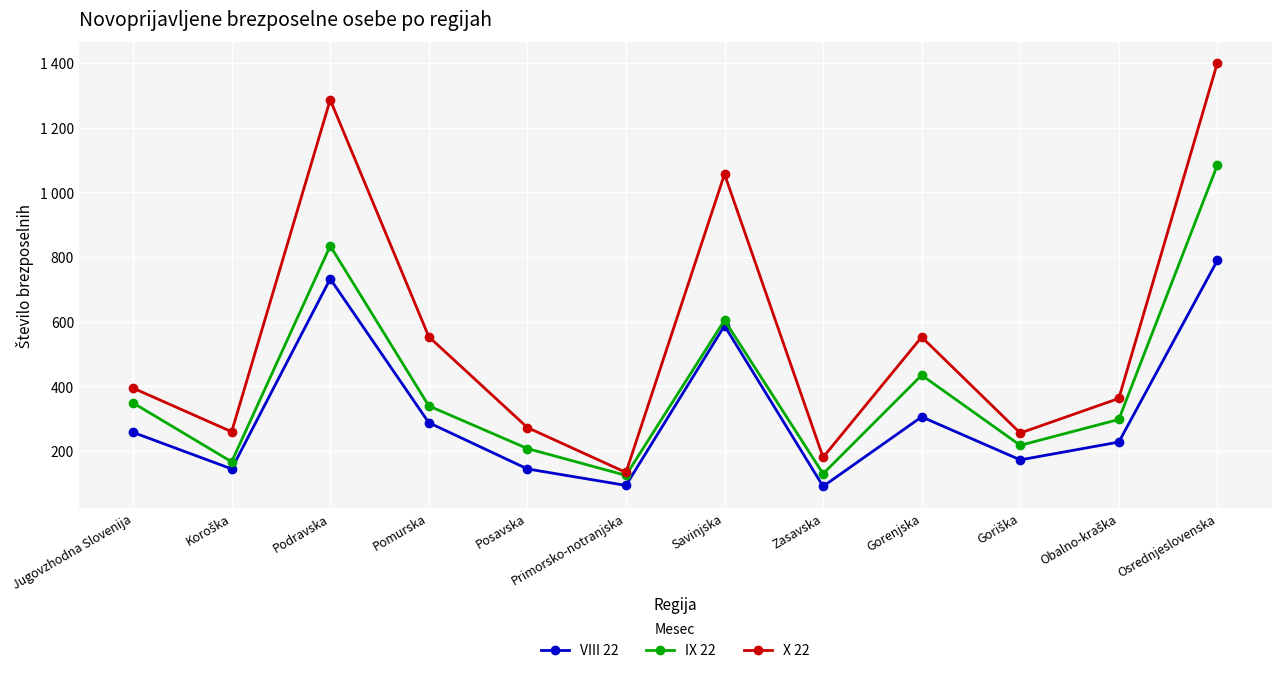

What is the label of the 4th point from the left?

Pomurska